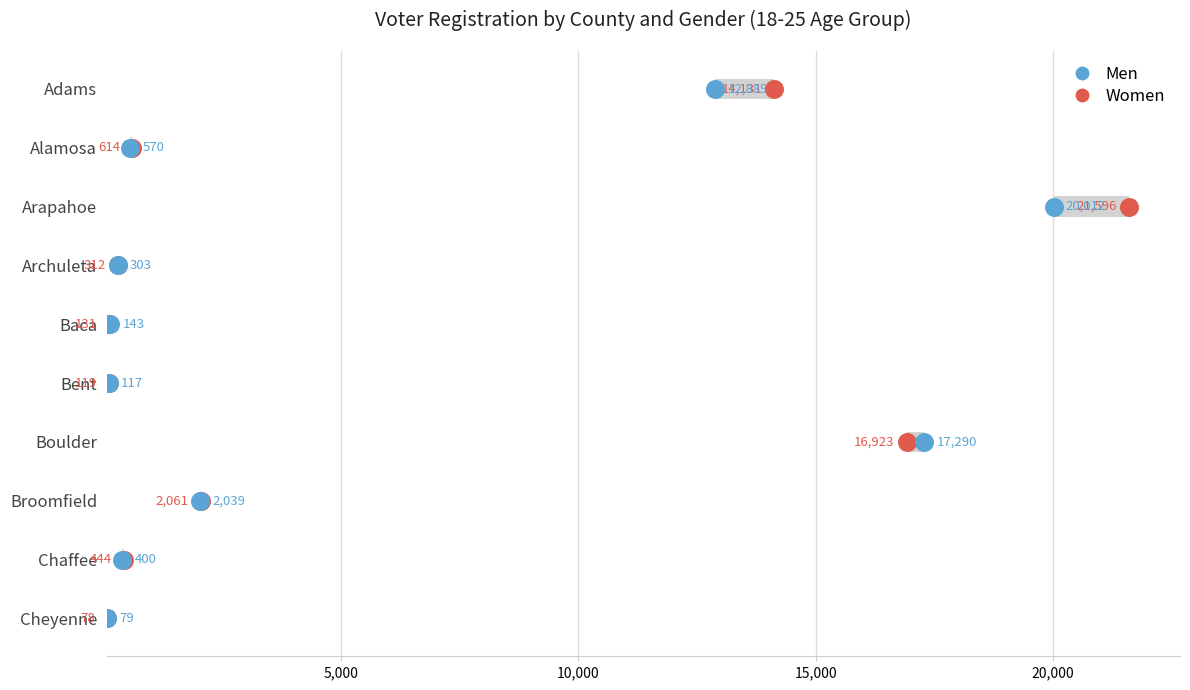

Which series reaches the maximum Y coordinate?

Women